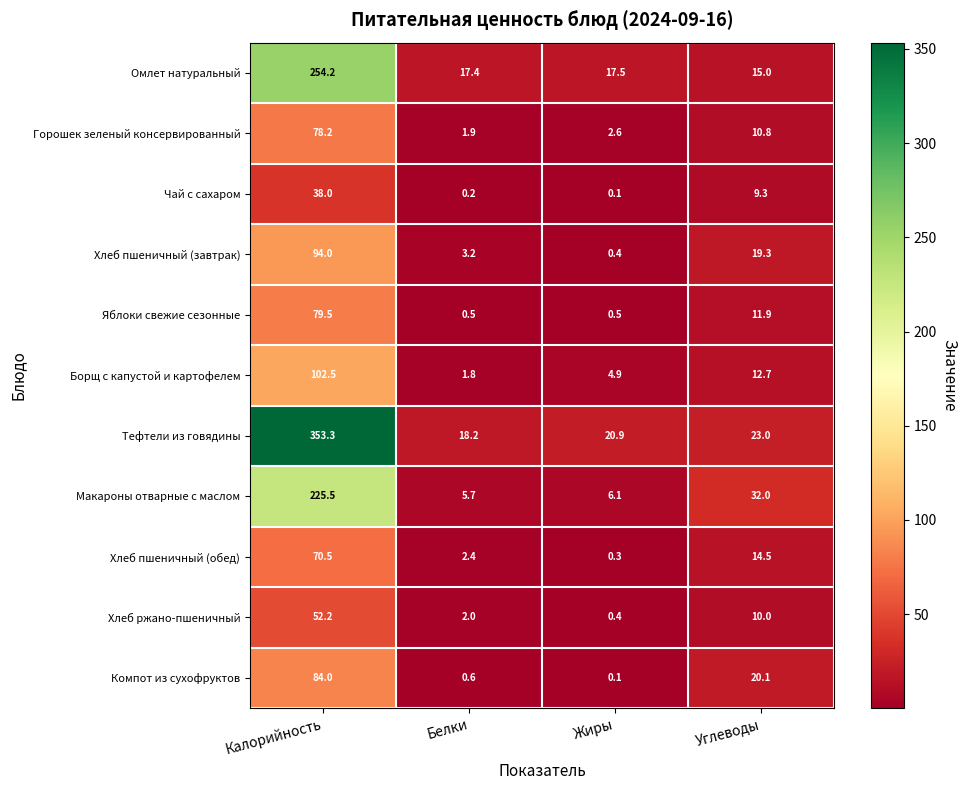

What is the average value of the Омлет натуральный series?

76.0